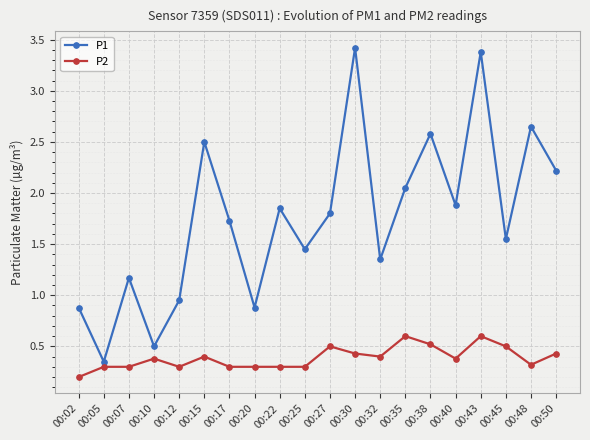

Does the chart display data point markers on the line(s)?

Yes